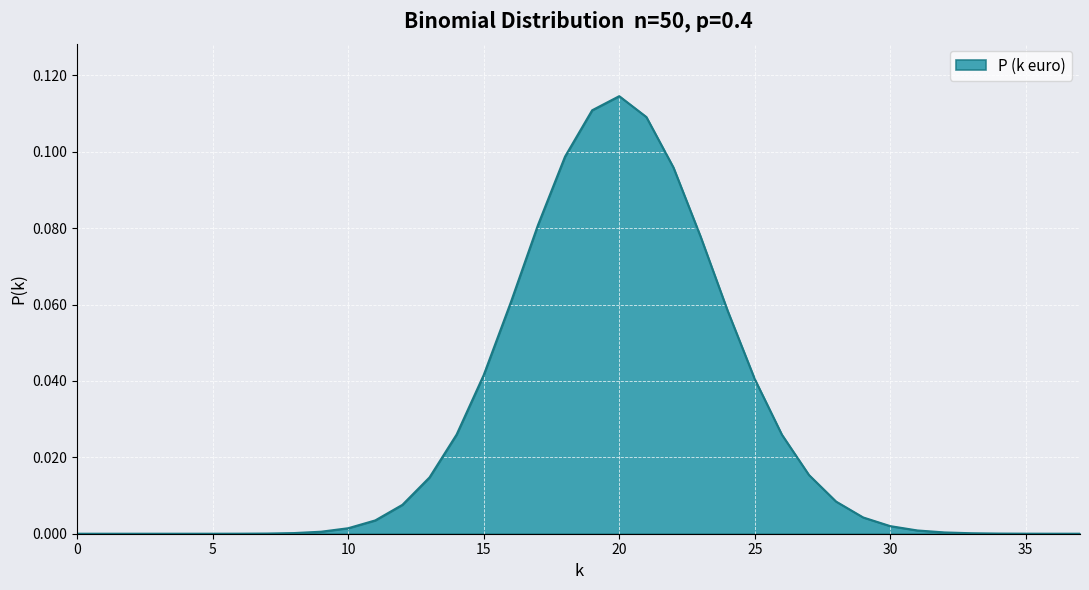

Does the chart have visible grid lines?

Yes